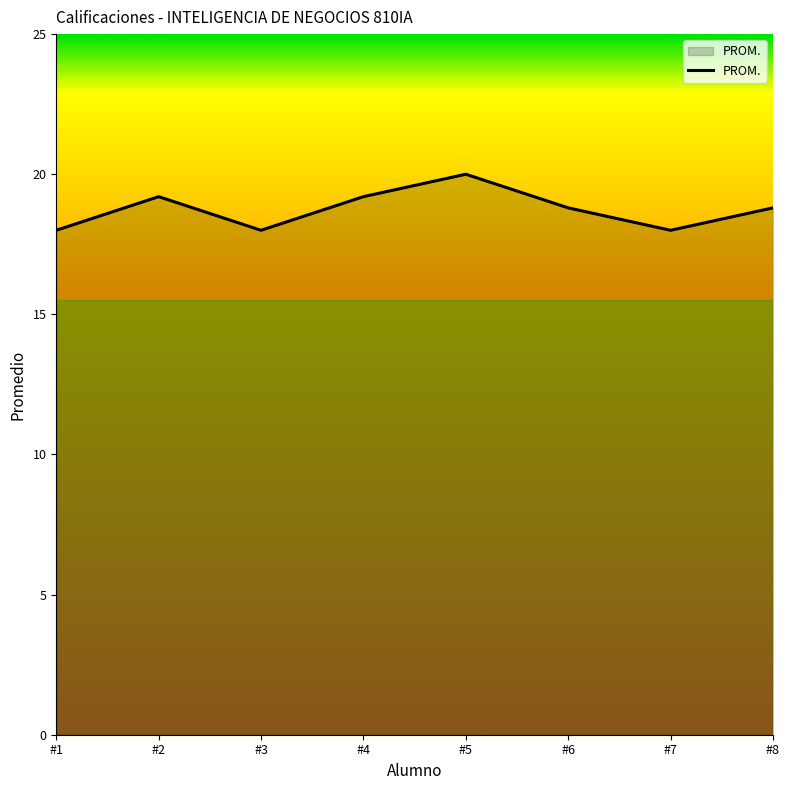

What is the sum of all values?

150.0